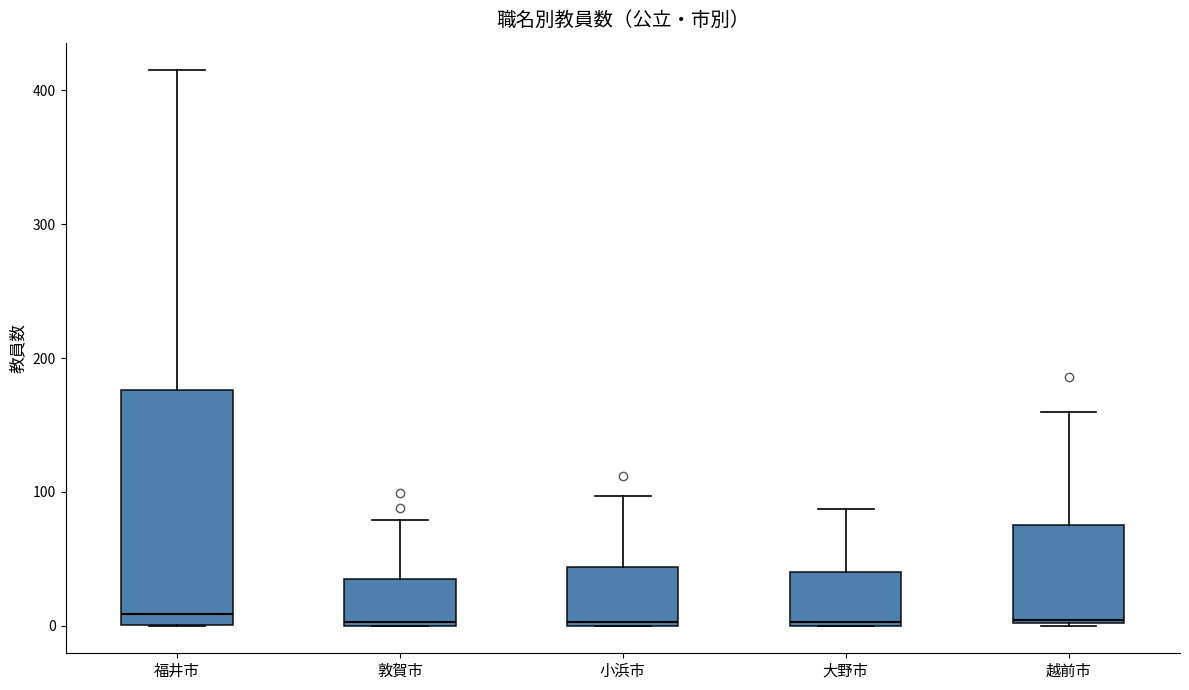

Reading left to right, transcribe this box plot: for each box, give where its median line is, the range the box spans, and where its two whiskers end, as read against the y-axis. The values are not printed on the chart, so give them approximately, as read against the axis.

福井市: median 10, box 0 to 180, whiskers 0 to 420
敦賀市: median 0, box 0 to 30, whiskers 0 to 80
小浜市: median 0, box 0 to 40, whiskers 0 to 100
大野市: median 0, box 0 to 40, whiskers 0 to 90
越前市: median 0, box 0 to 80, whiskers 0 to 160